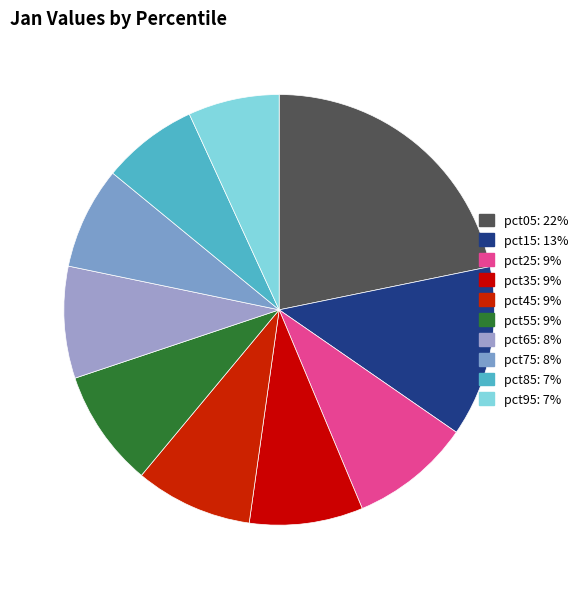

To the nearest percent, what is the combined percentage of pct95 and pct45?

16%